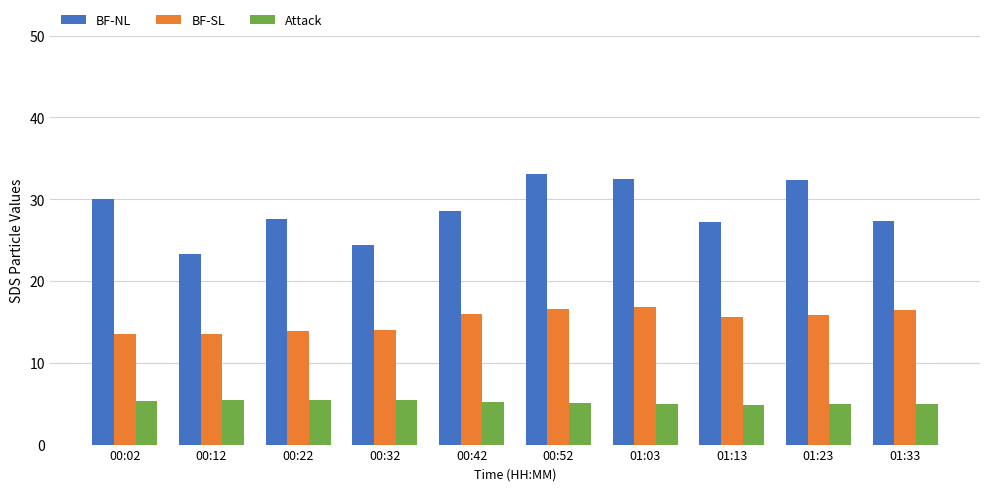

Count the number of categories in the chart.

10